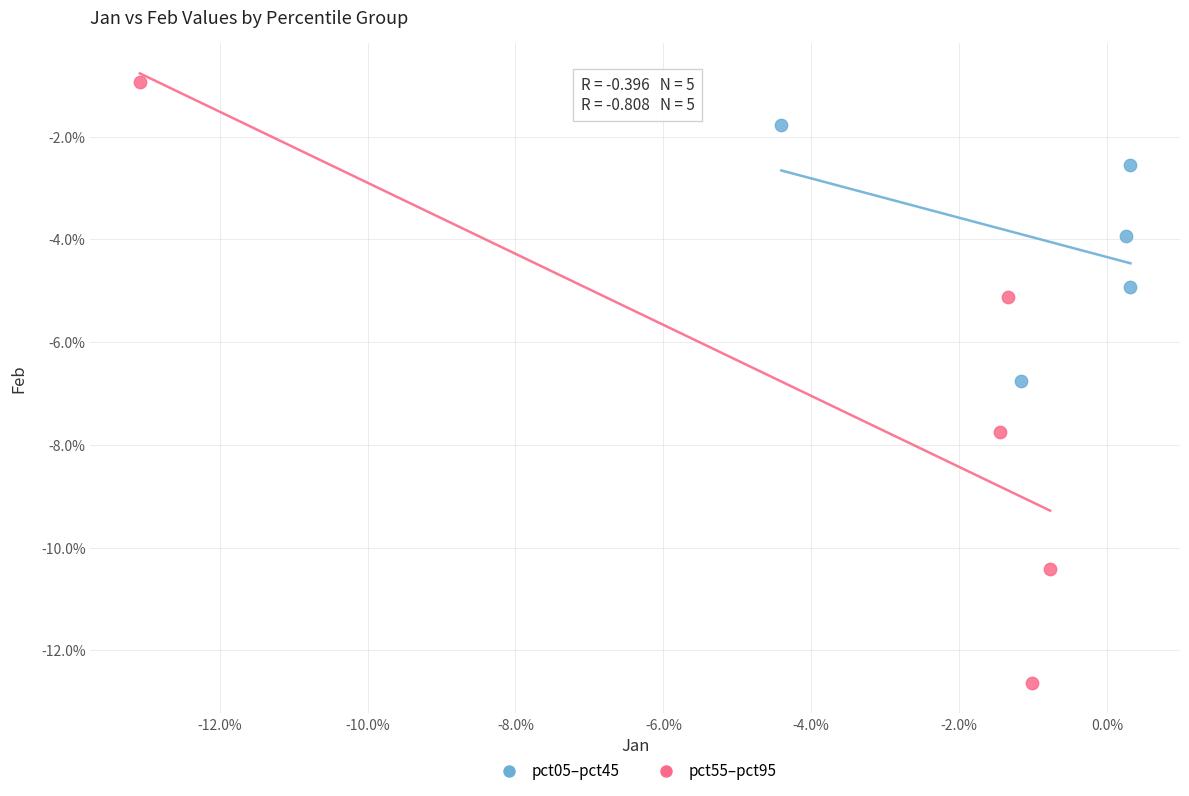

What are all the series names shown in the legend?

pct05–pct45, pct55–pct95